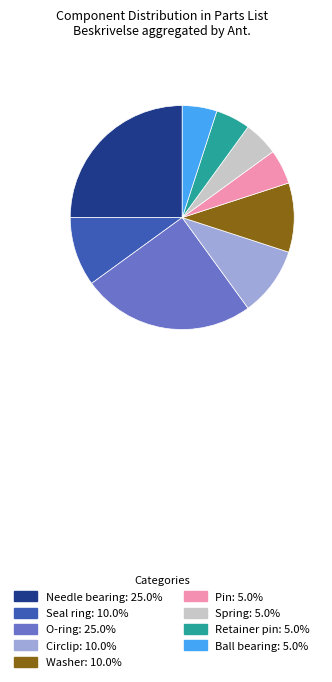

Count the number of slices in the pie.

9